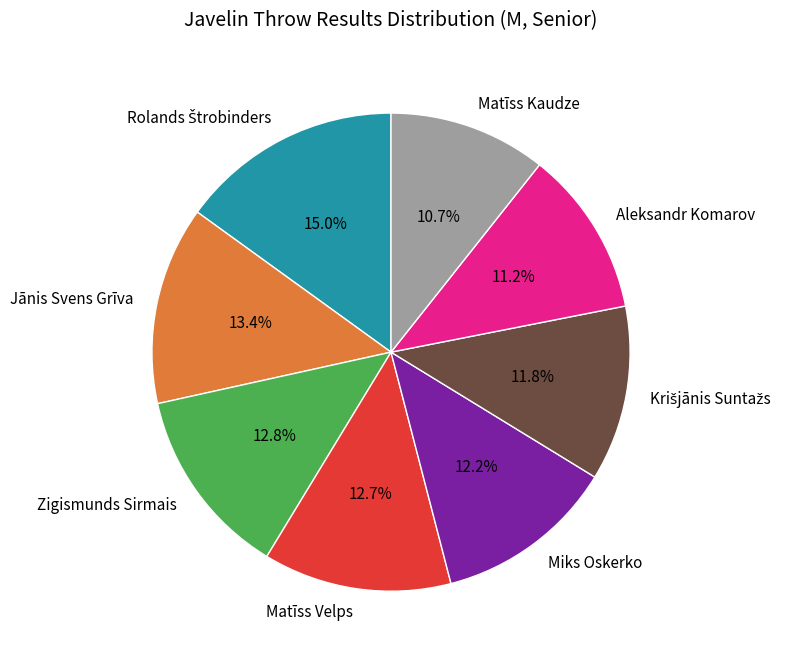

Is the sum of Miks Oskerko and Matīss Kaudze greater than half?

No